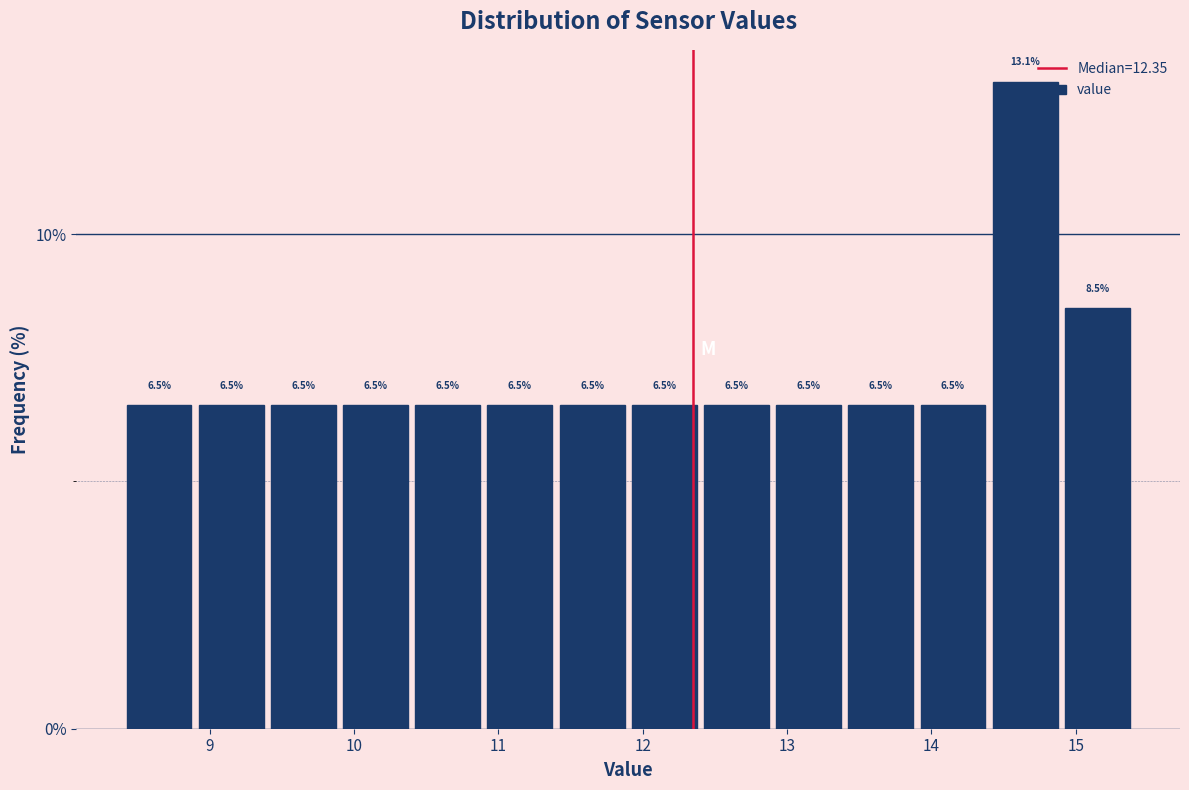

Over which range of the x-axis is the bar tallest?

14.4 to 14.9